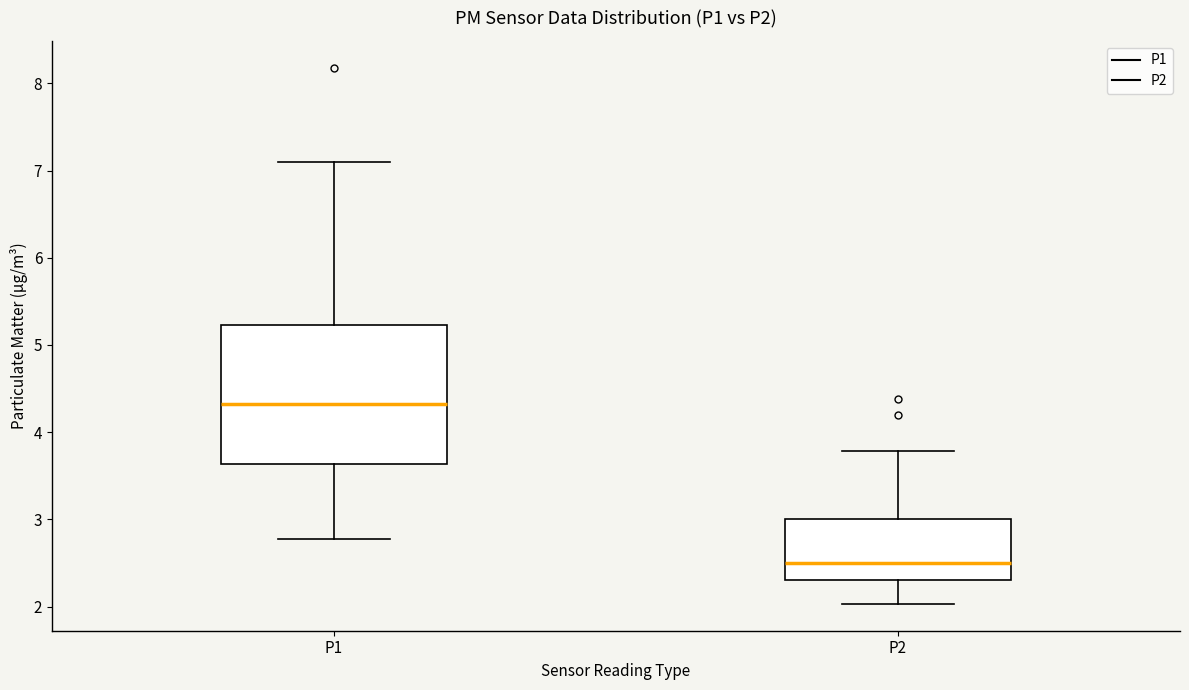

Reading left to right, read every box against the y-axis: the position of its median line, the range the box covers, and the ends of its whiskers. The values are not printed on the chart, so give them approximately, as read against the axis.

P1: median 4.3, box 3.6 to 5.2, whiskers 2.8 to 7.1
P2: median 2.5, box 2.3 to 3.0, whiskers 2.0 to 3.8